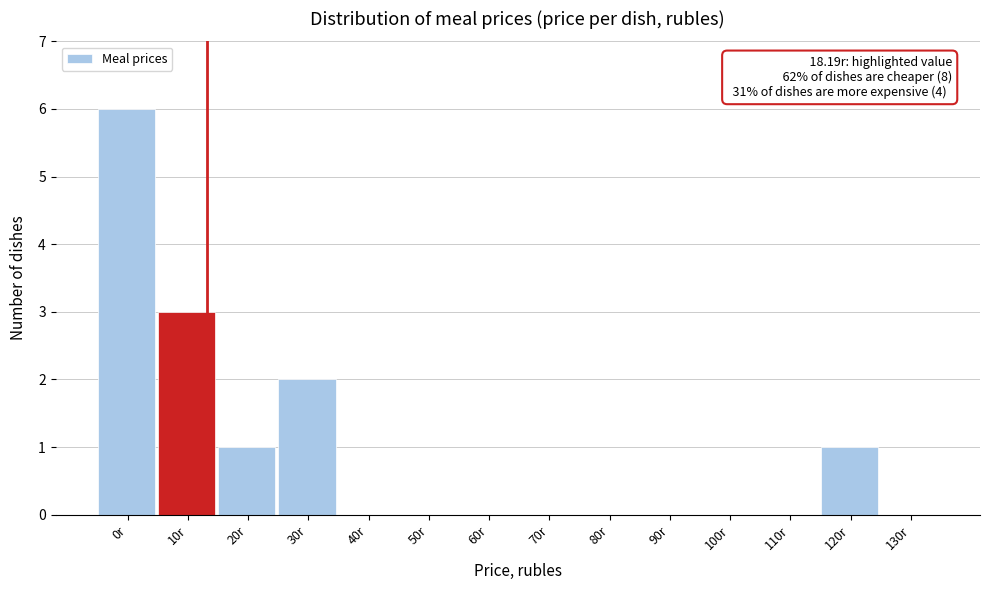

Reading left to right, what are all the values shown in this chart?

0r=6	10r=3	20r=1	30r=2	40r=0	50r=0	60r=0	70r=0	80r=0	90r=0	100r=0	110r=0	120r=1	130r=0